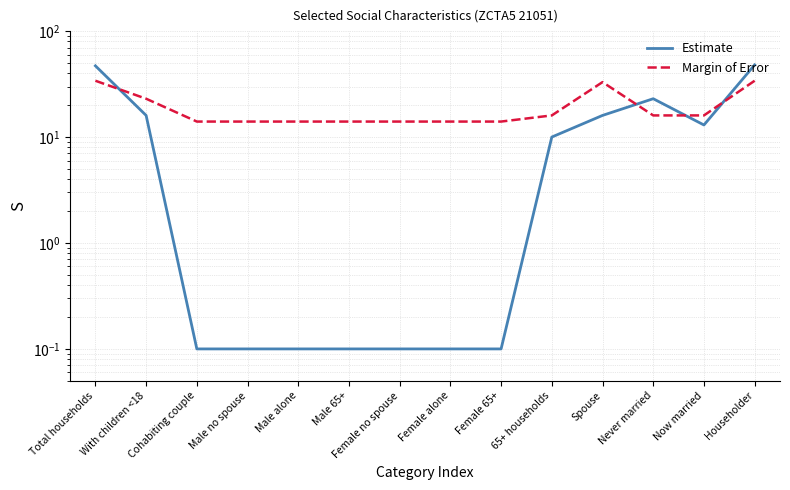

Which label corresponds to the largest value in the chart?

Householder